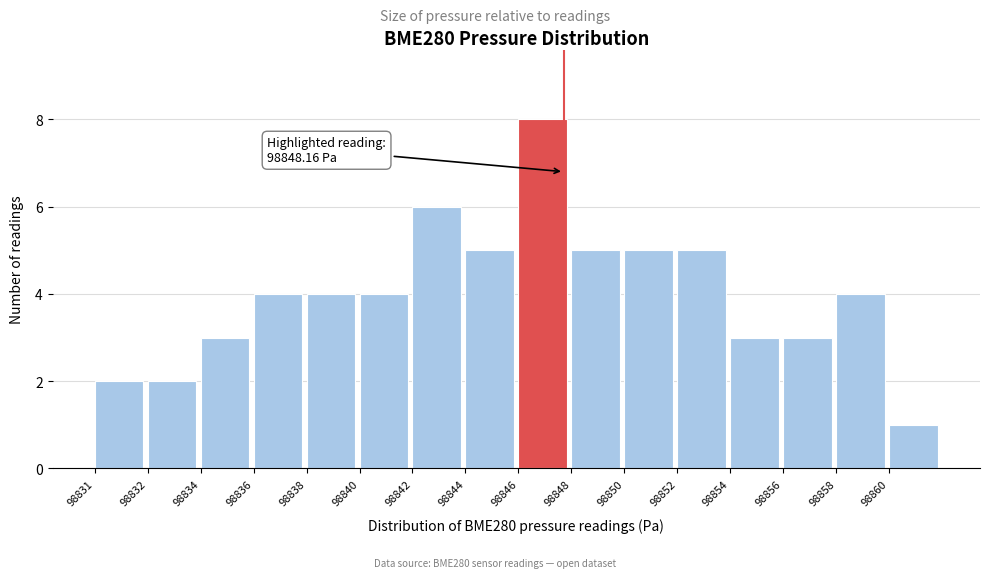

Reading left to right, extract all data points from this chart.

2	2	3	4	4	4	6	5	8	5	5	5	3	3	4	1